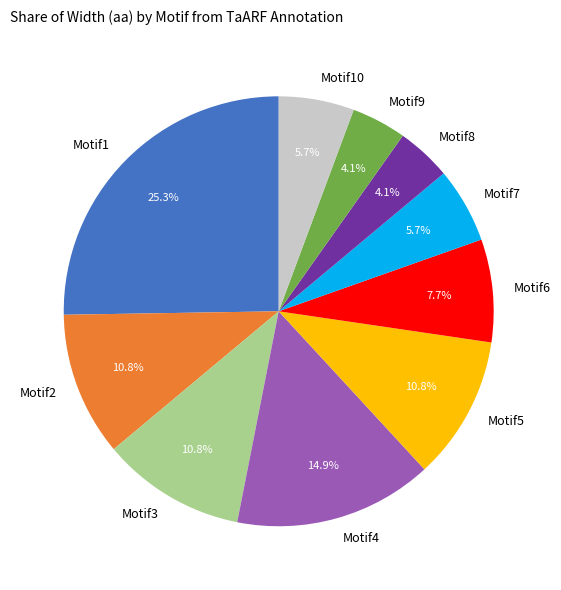

Does Motif10 account for over 50% of the chart?

No